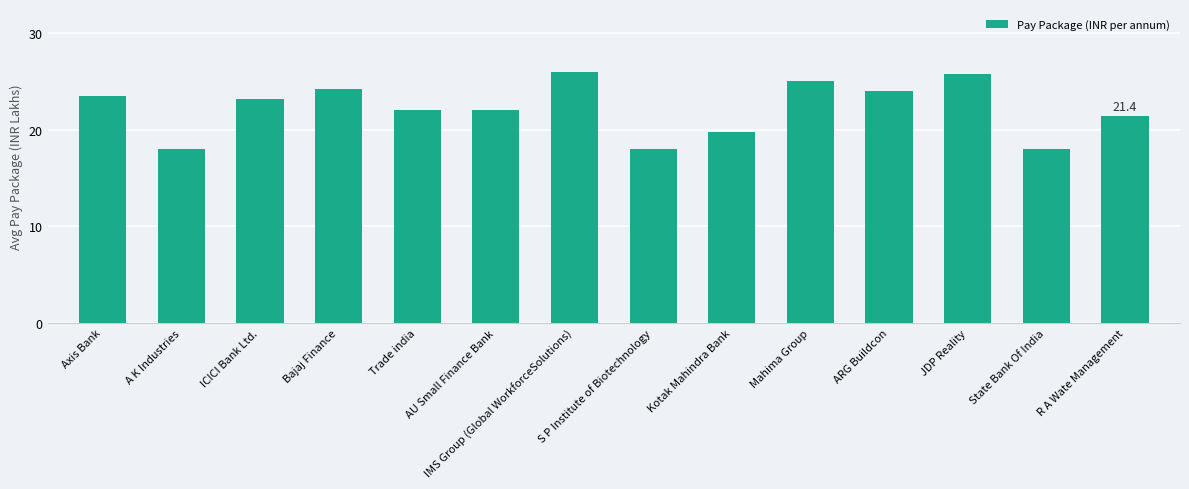

What is the change in value from Kotak Mahindra Bank to State Bank Of India?

-1.8